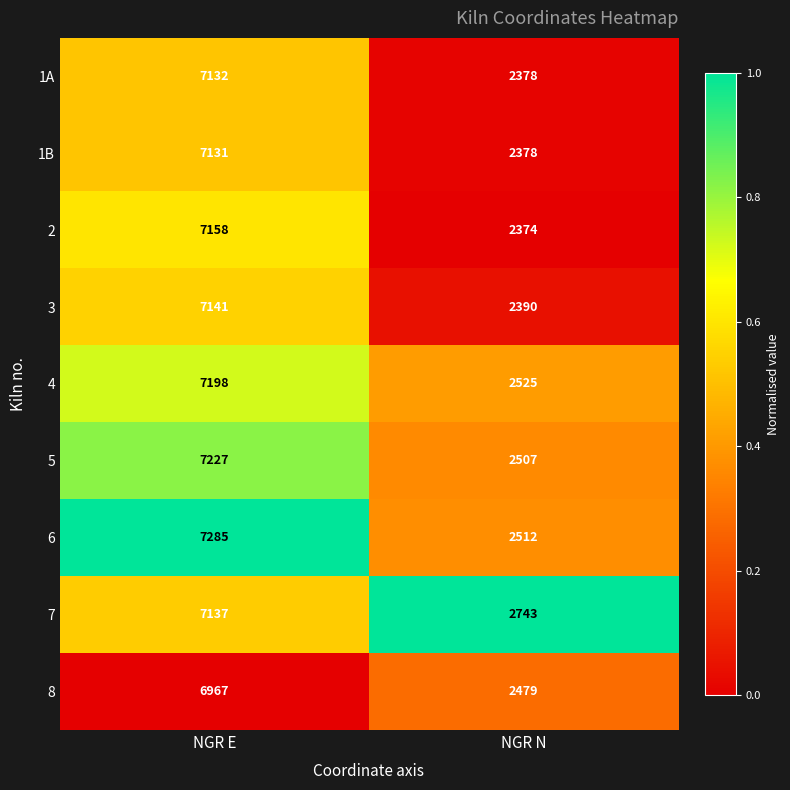

Where is 3 nearest to the value 4765?

NGR N